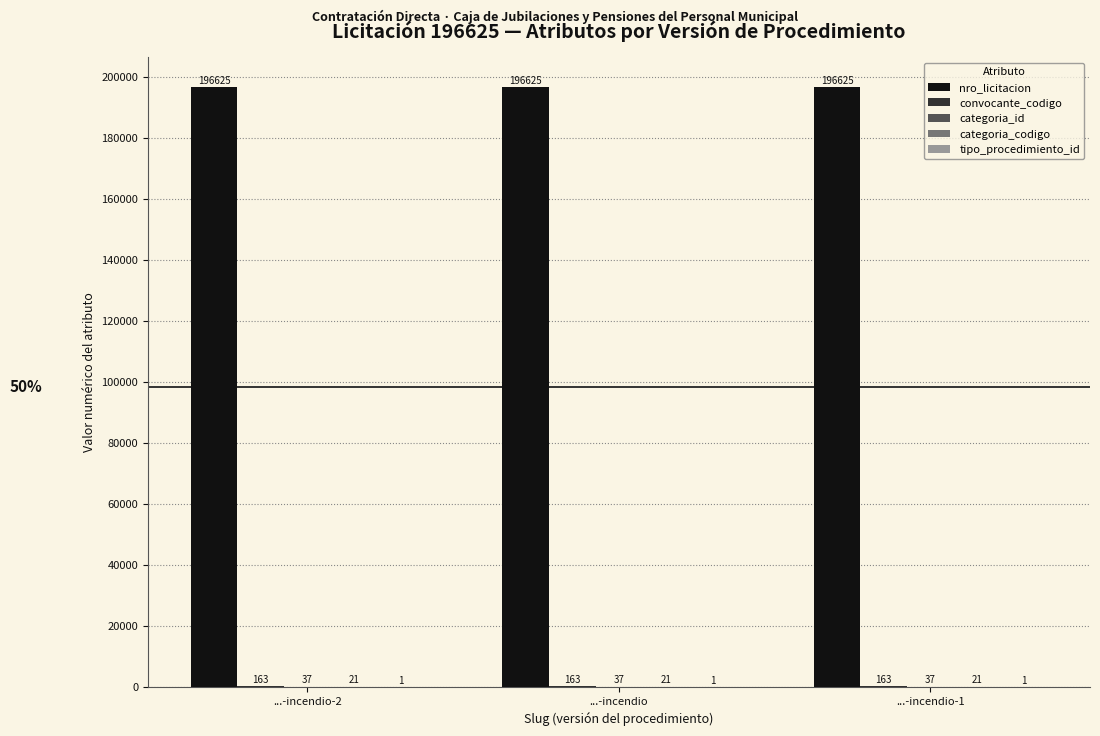

Does the chart contain stacked bars?

No